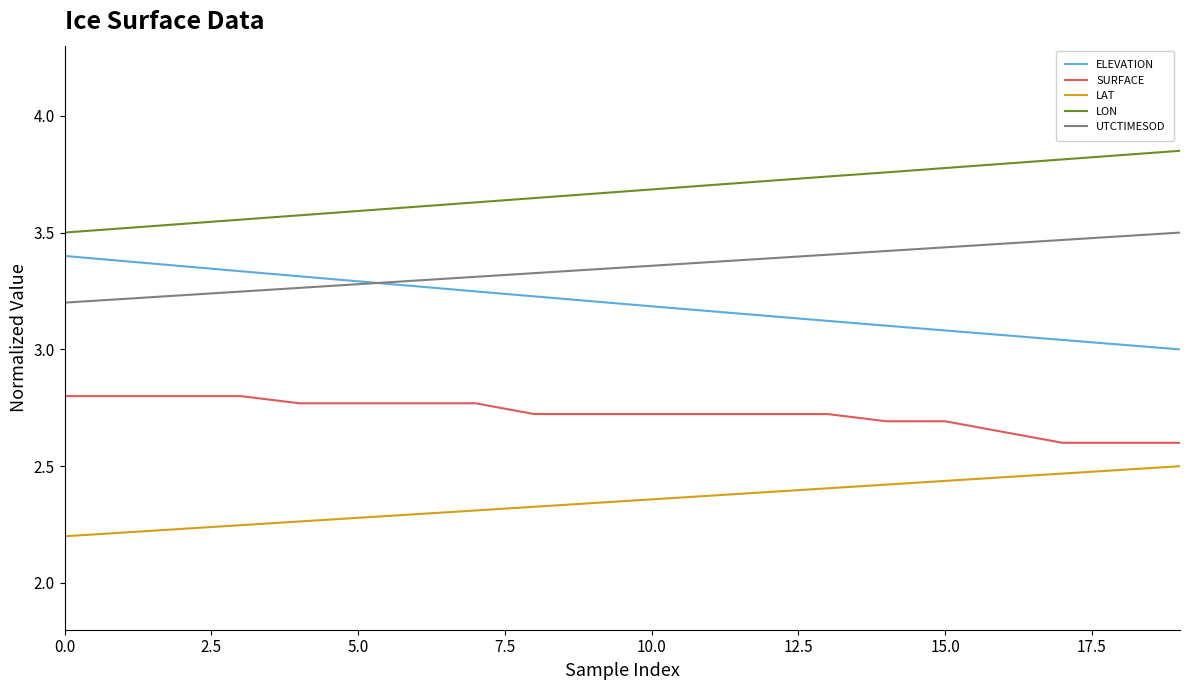

List the series in order of their peak value, lowest first.

LAT, SURFACE, ELEVATION, UTCTIMESOD, LON